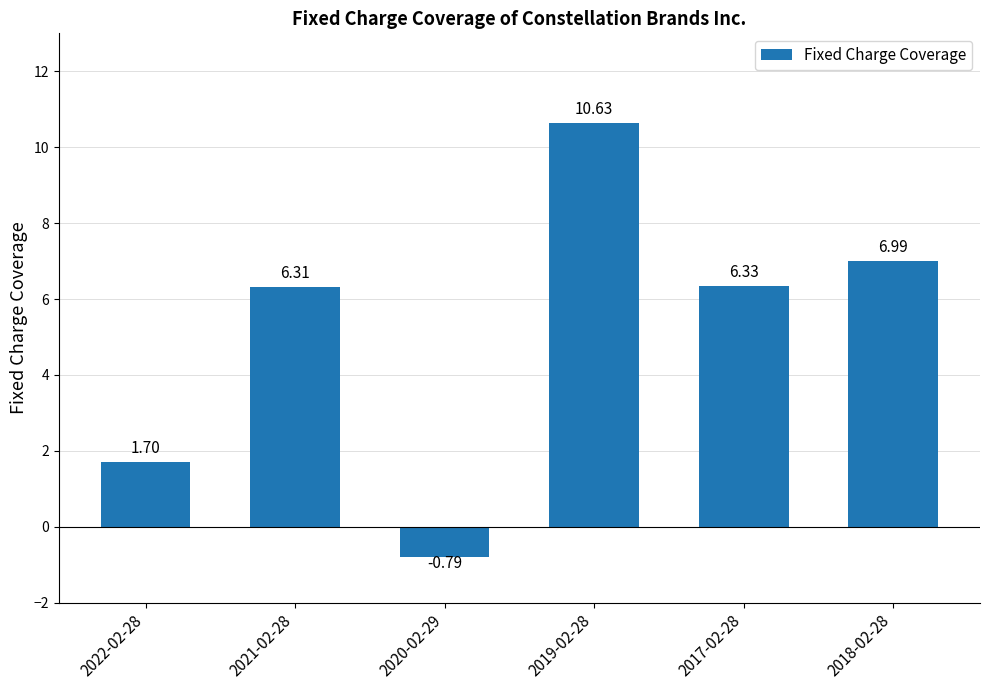

What is the maximum value shown in the chart?

10.6